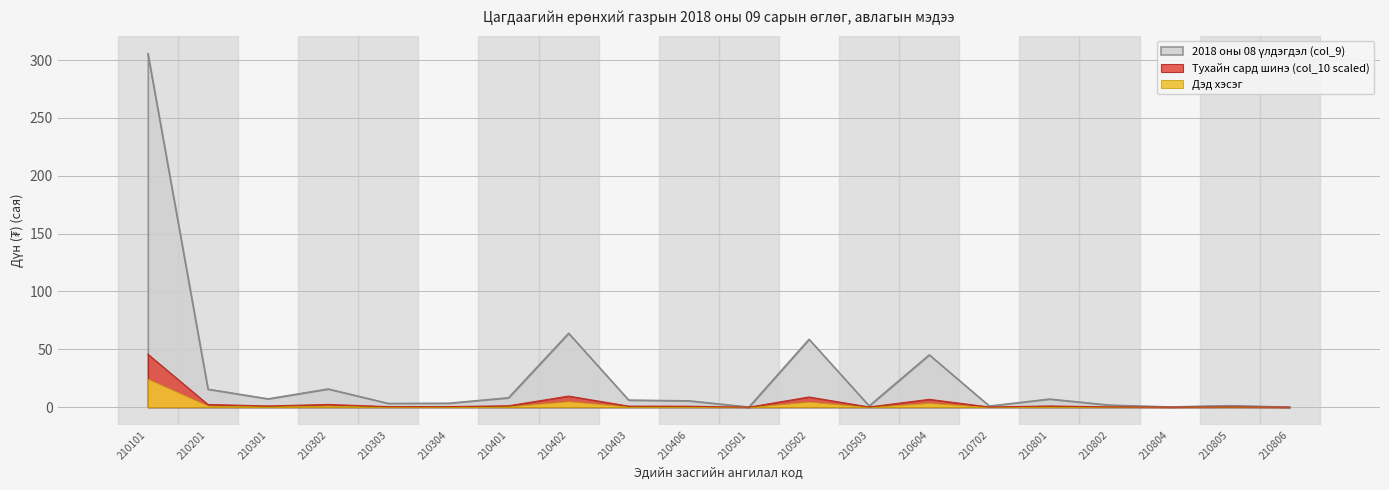

At which category does the chart reach its minimum across all series?

210806